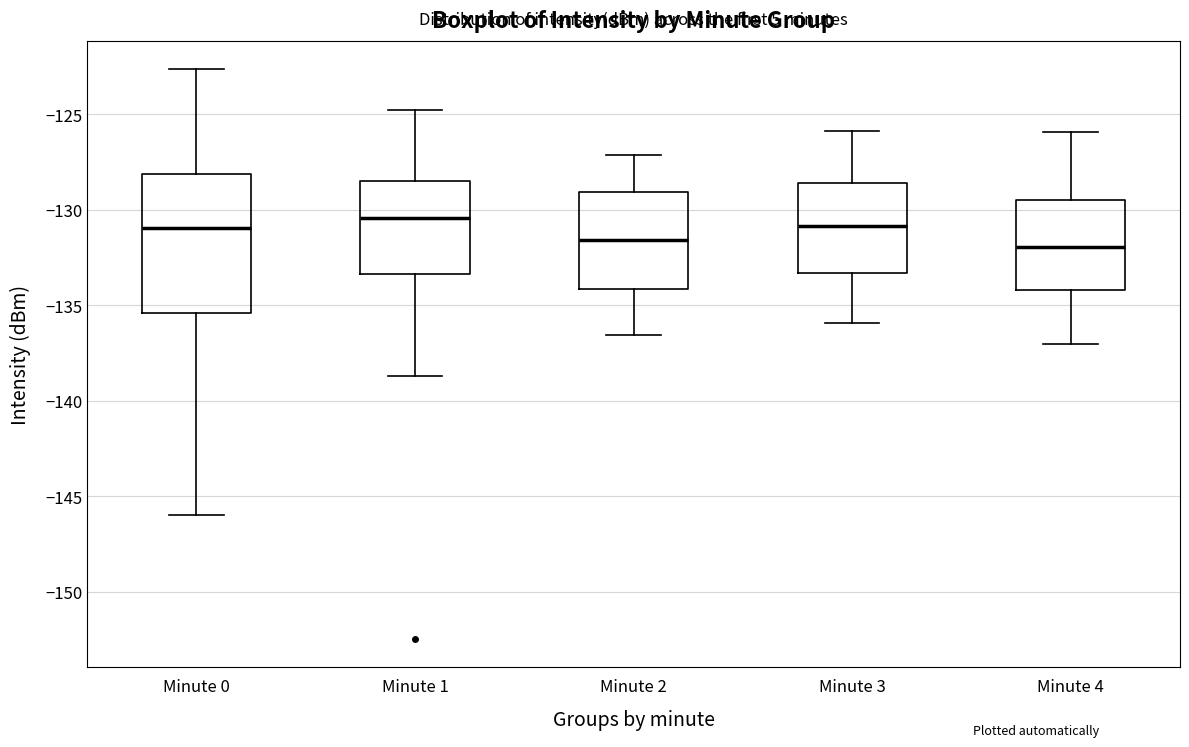

Where is the upper edge of the box for Minute 3 on the y-axis? The values are not printed on the chart, so give them approximately, as read against the axis.

-128.5